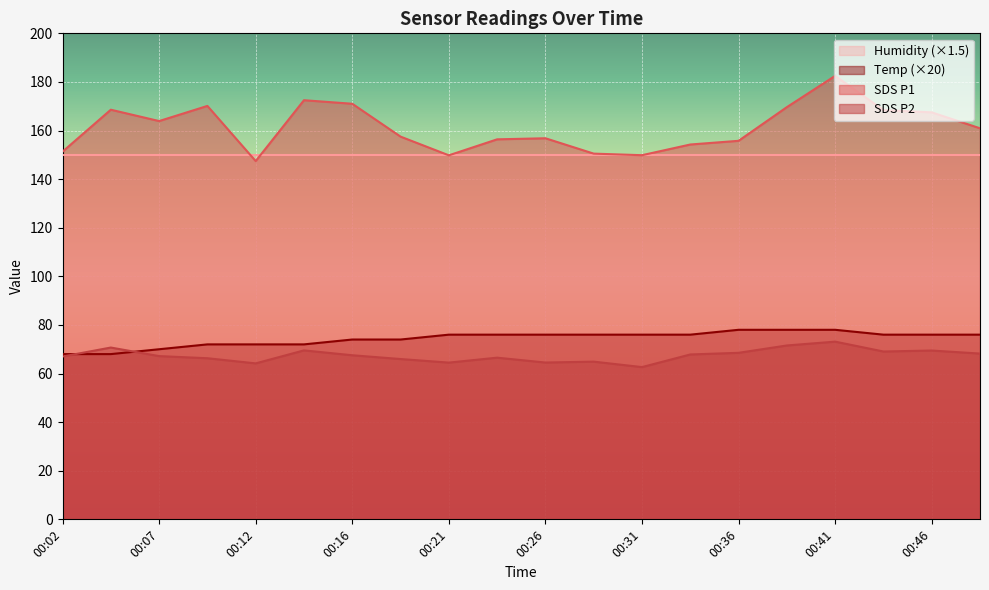

How many series are shown in this chart?

4